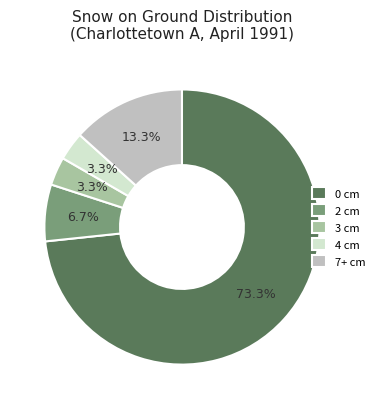

How much of the chart is everything except 3 cm?

96.7%